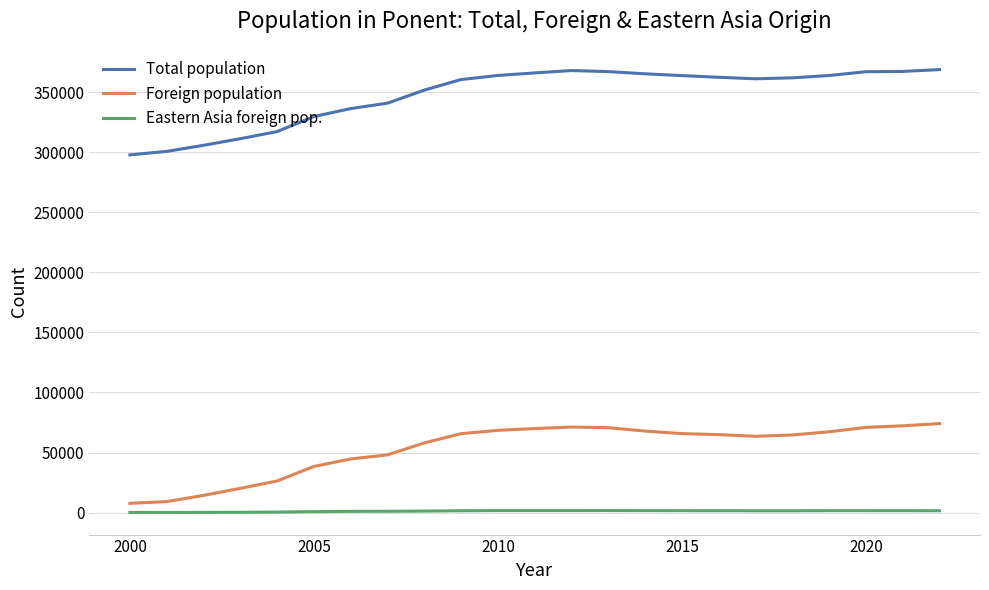

What is the maximum value for Foreign population?

74065